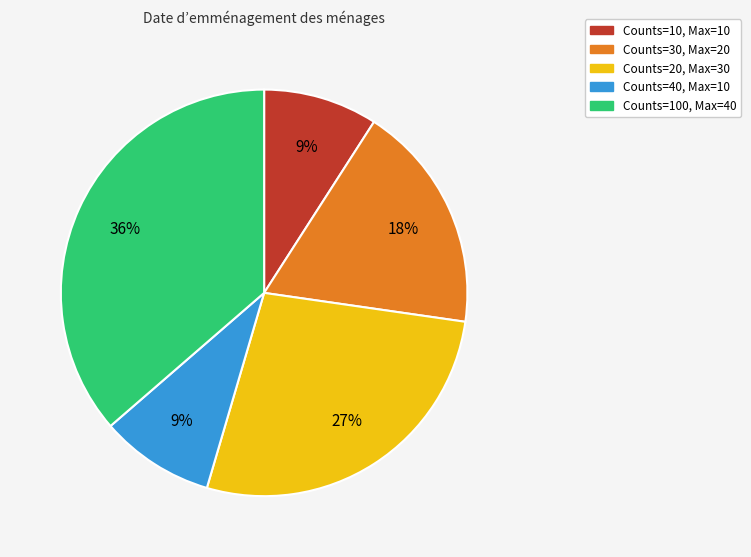

To the nearest percent, what percentage of the pie is Counts=30, Max=20?

18%